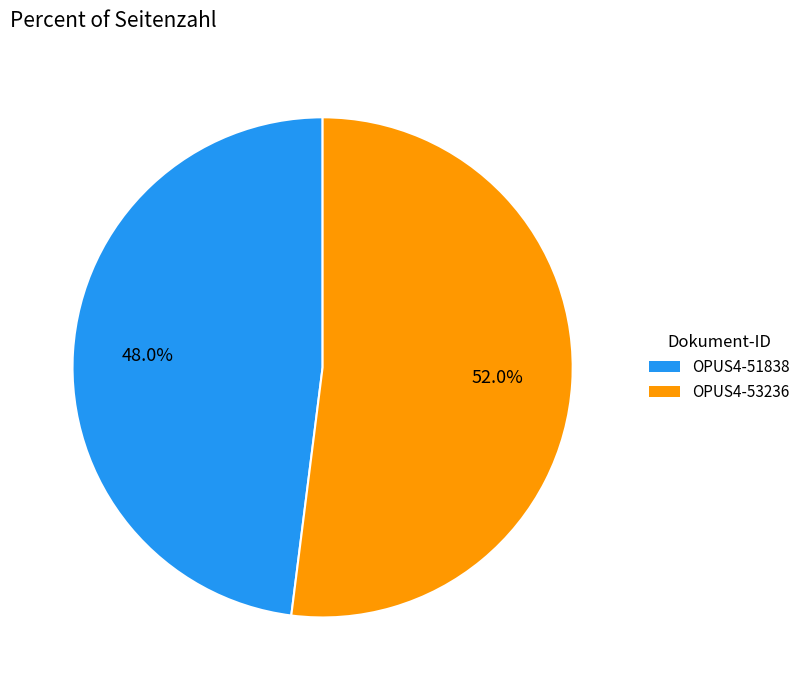

Does OPUS4-51838 represent more than half of the total?

No